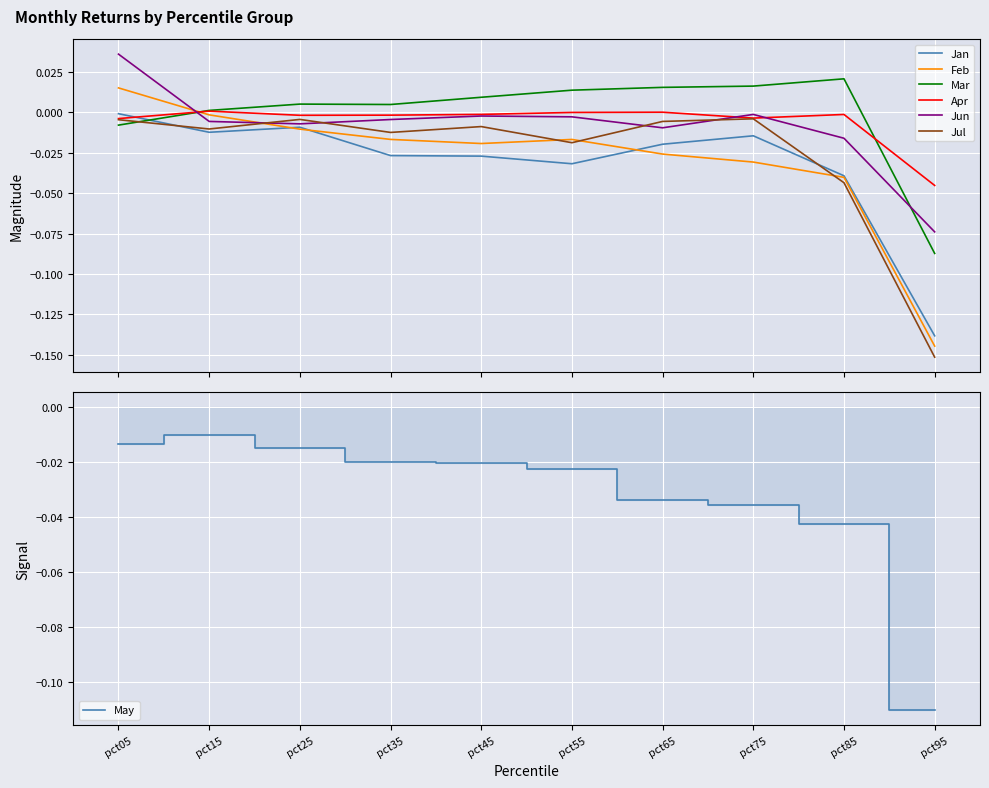

Which series changed the most between pct05 and pct25?

Jun